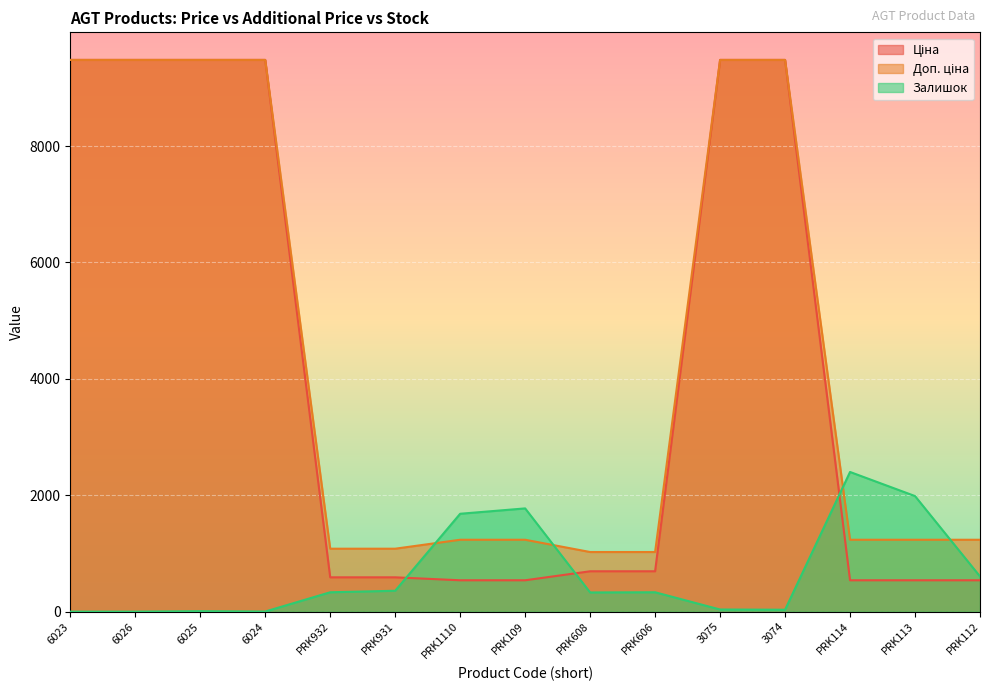

List the series in order of their peak value, highest first.

Ціна, Доп. ціна, Залишок